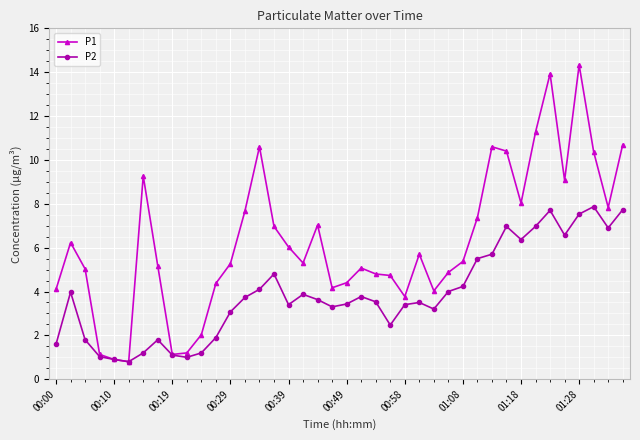

What is the value of the P2 point at the 20th from the left?

3.3